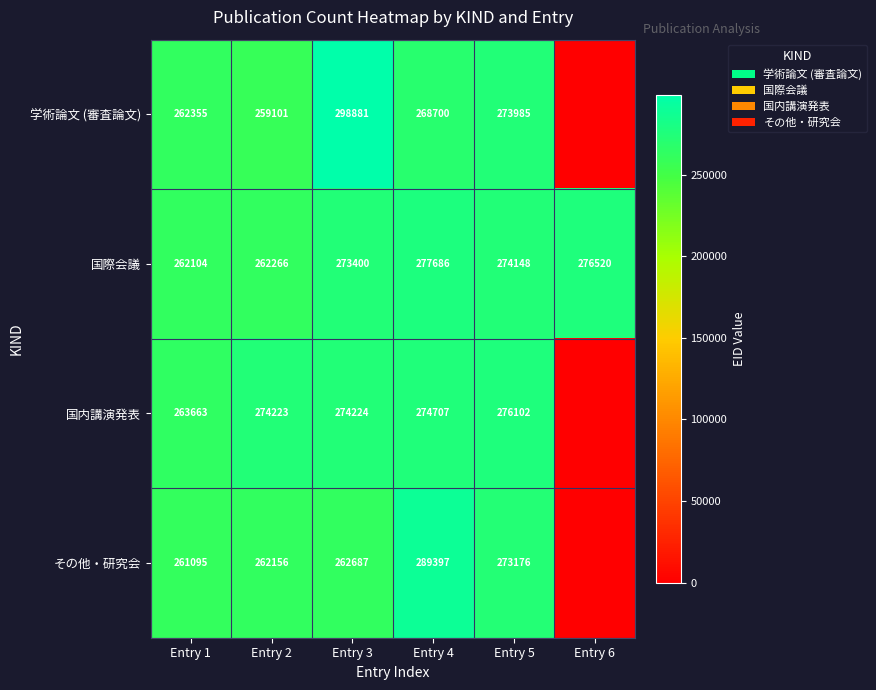

True or false: 国内講演発表 has a value of 92563 at Entry 4.

False